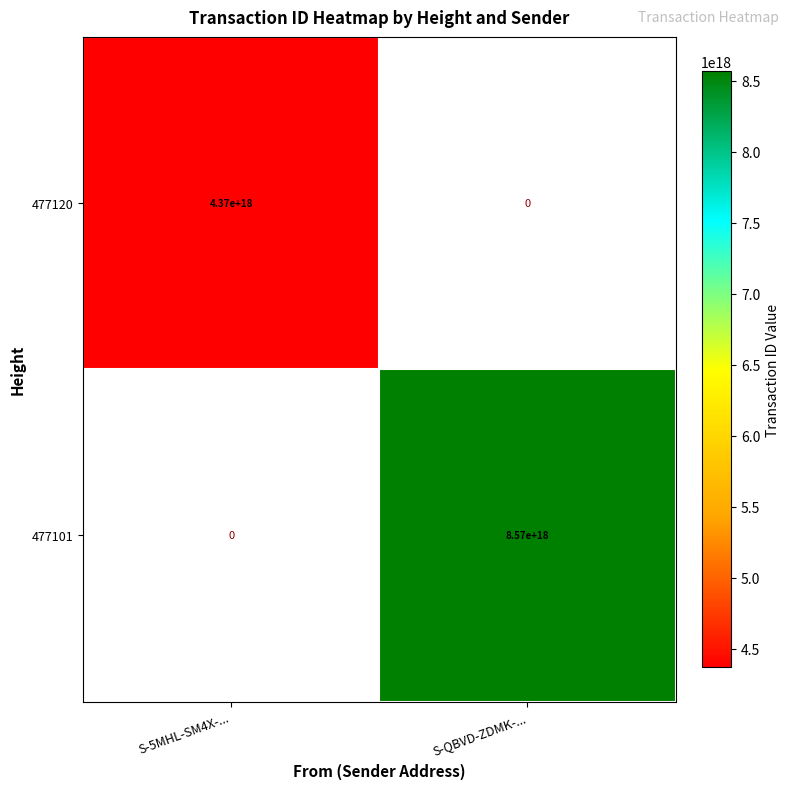

The value of 477120 at S-5MHL-SM4X-... is 4370000000000000000. True or false?

True